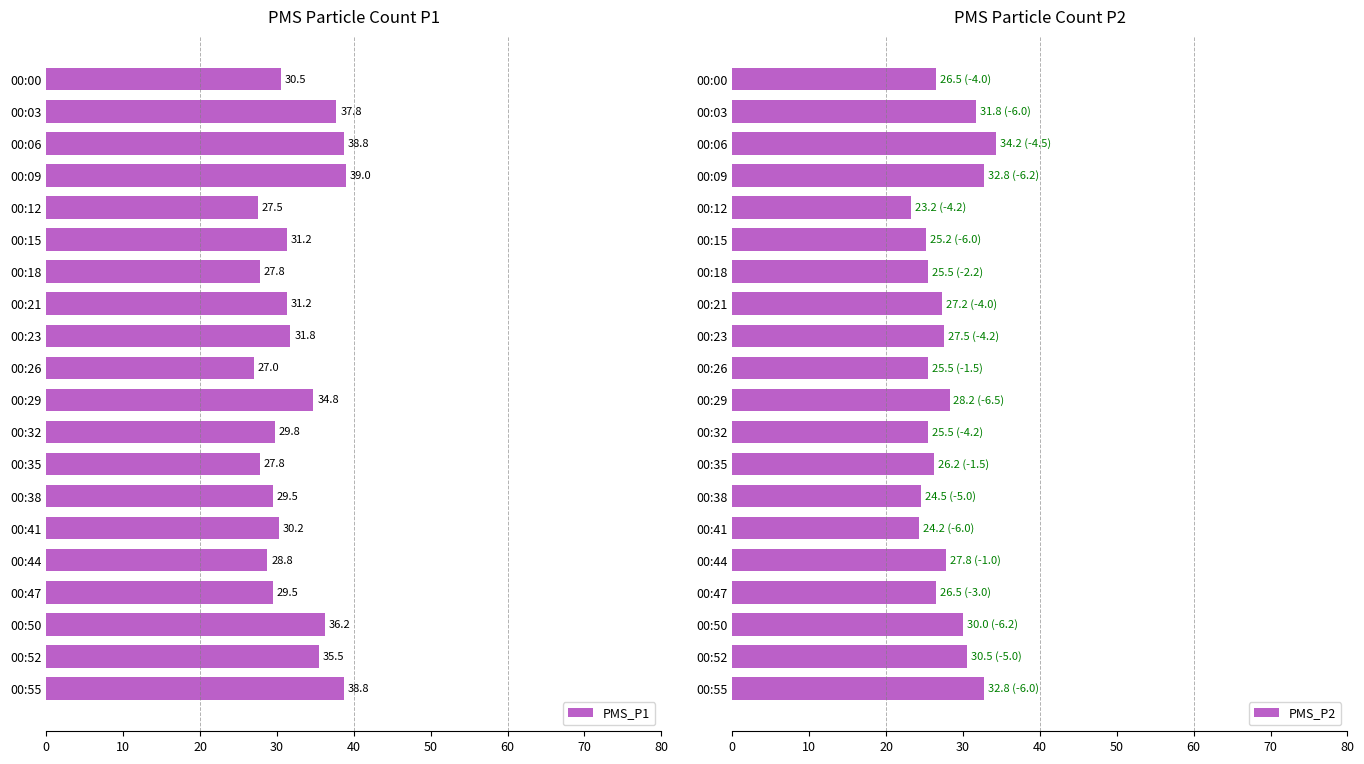

Which series has the widest spread of values?

PMS_P1